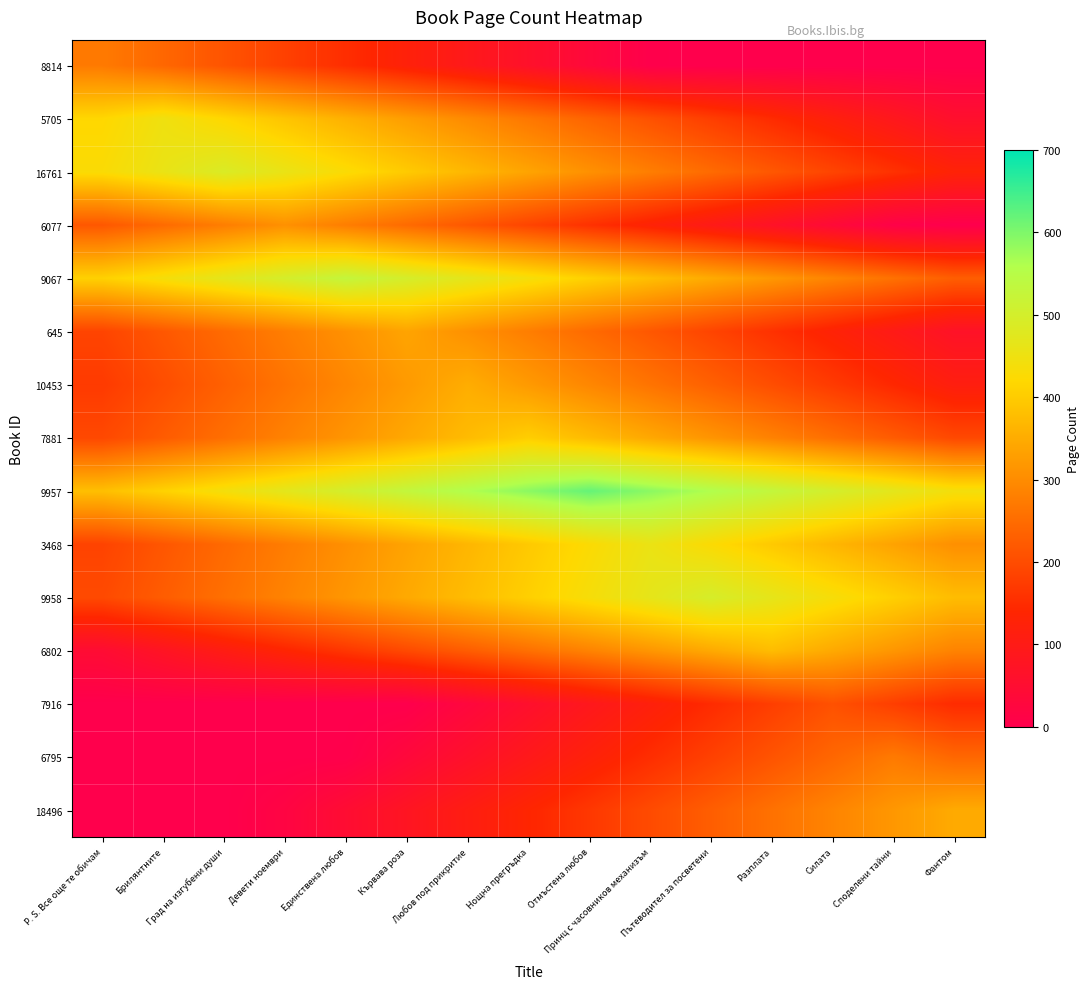

Count the number of data series in this chart.

15